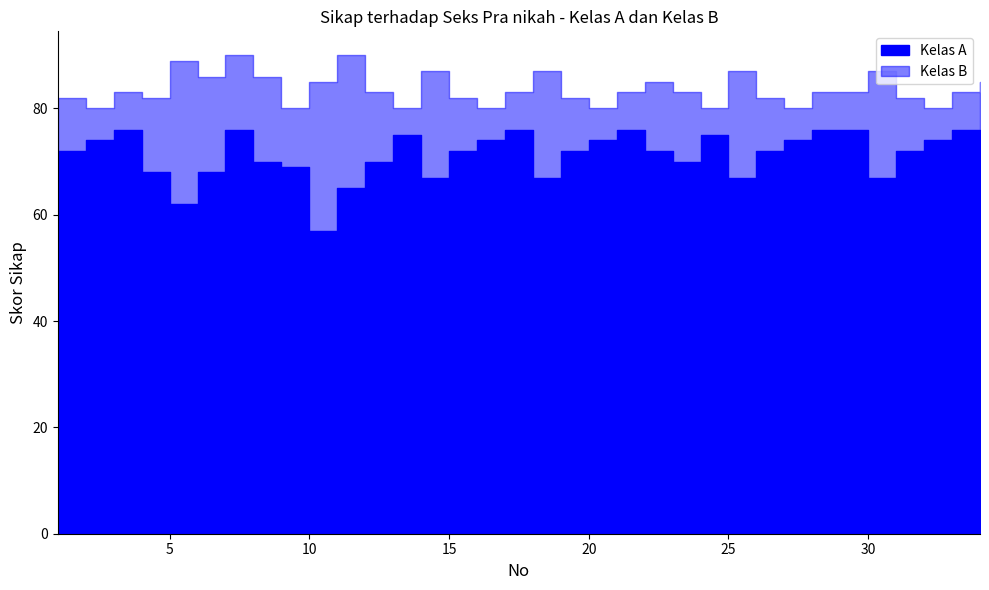

Reading left to right, what are all the values shown in this chart?

Kelas A: 1=72	2=74	3=76	4=68	5=62	6=68	7=76	8=70	9=69	10=57	11=65	12=70	13=75	14=67	15=72	16=74	17=76	18=67	19=72	20=74	21=76	22=72	23=70	24=75	25=67	26=72	27=74	28=76	29=76	30=67	31=72	32=74	33=76	34=72
Kelas B: 1=82	2=80	3=83	4=82	5=89	6=86	7=90	8=86	9=80	10=85	11=90	12=83	13=80	14=87	15=82	16=80	17=83	18=87	19=82	20=80	21=83	22=85	23=83	24=80	25=87	26=82	27=80	28=83	29=83	30=87	31=82	32=80	33=83	34=85